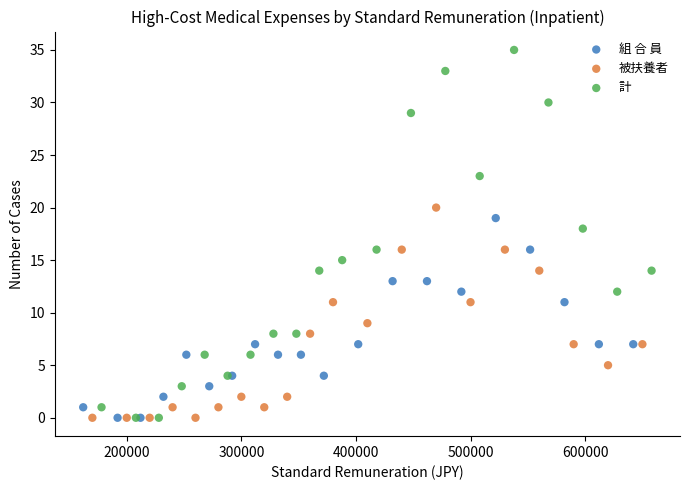

Which series has the largest Y range (max minus min)?

計